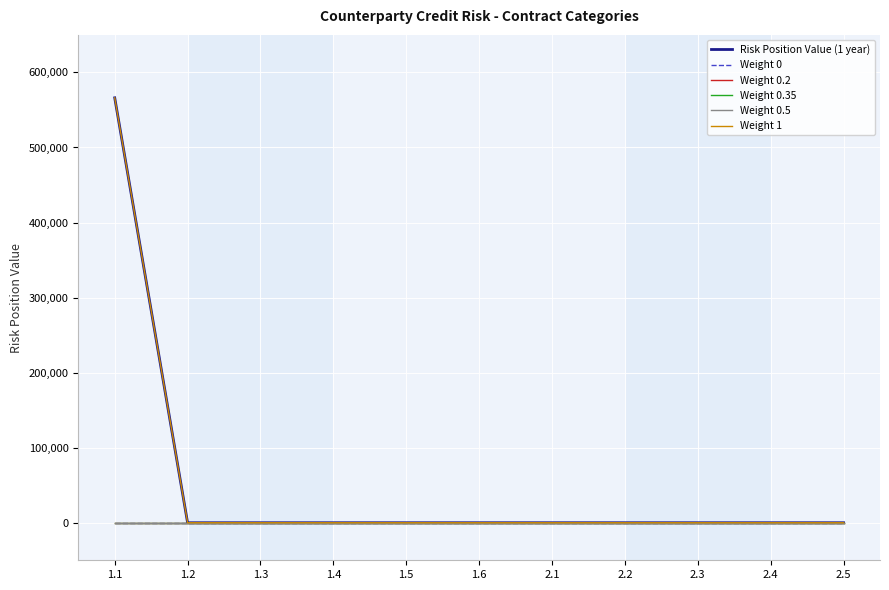

Is this an area chart (filled region under the line)?

No